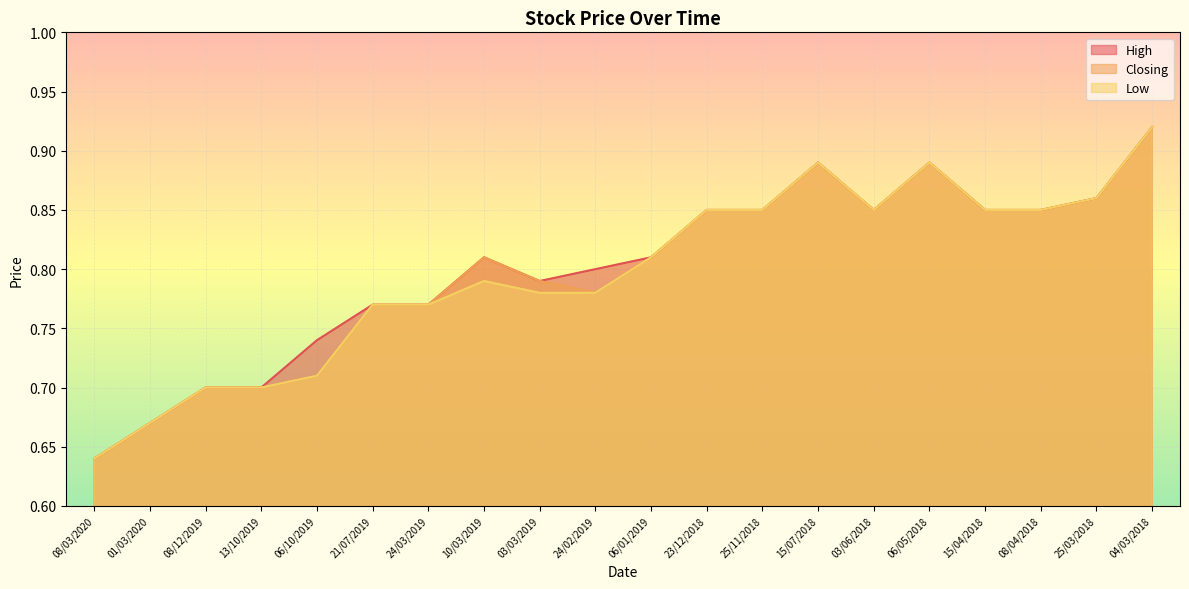

Which has a higher value, 15/07/2018 or 21/07/2019?

15/07/2018